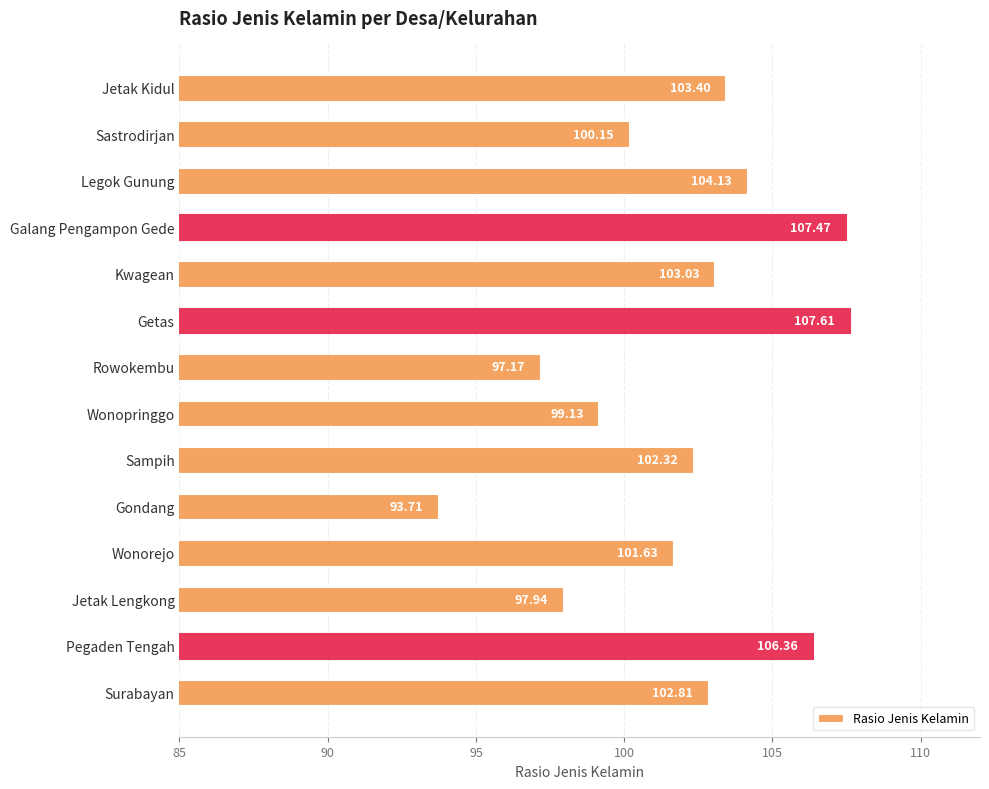

What is the difference between the second highest and minimum values?

13.8